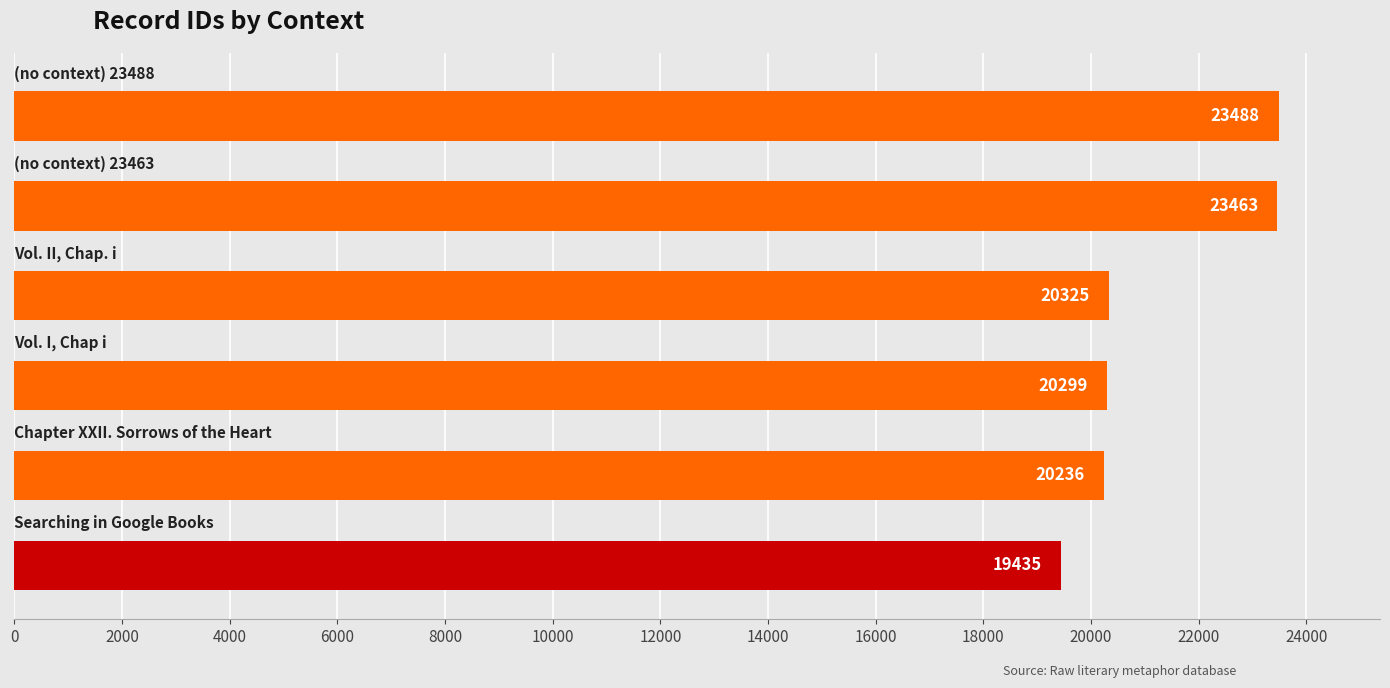

What is the difference between the maximum and second lowest values?

3252